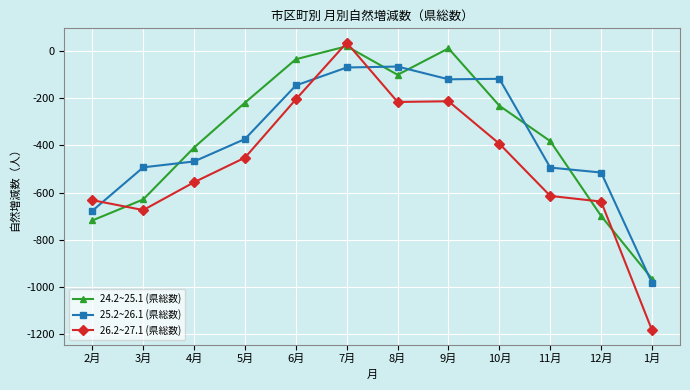

Is the value of 24.2~25.1 (県総数) at 10月 greater than the value of 26.2~27.1 (県総数) at 11月?

Yes